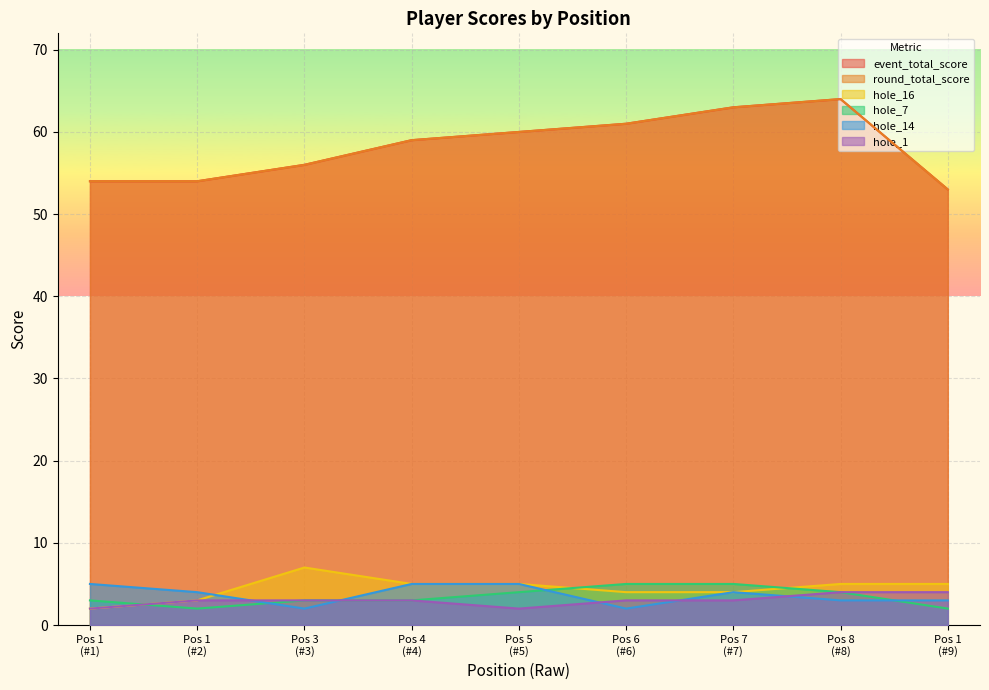

At which label does hole_14 reach its minimum?

Pos 3 (#3)